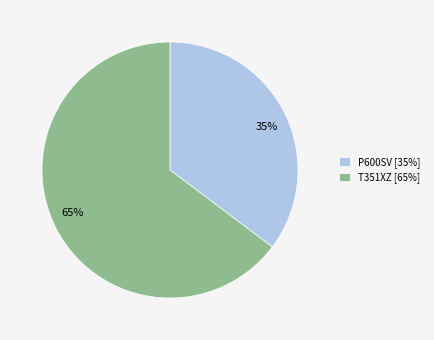

Between 35% and 65%, which is larger?

65%